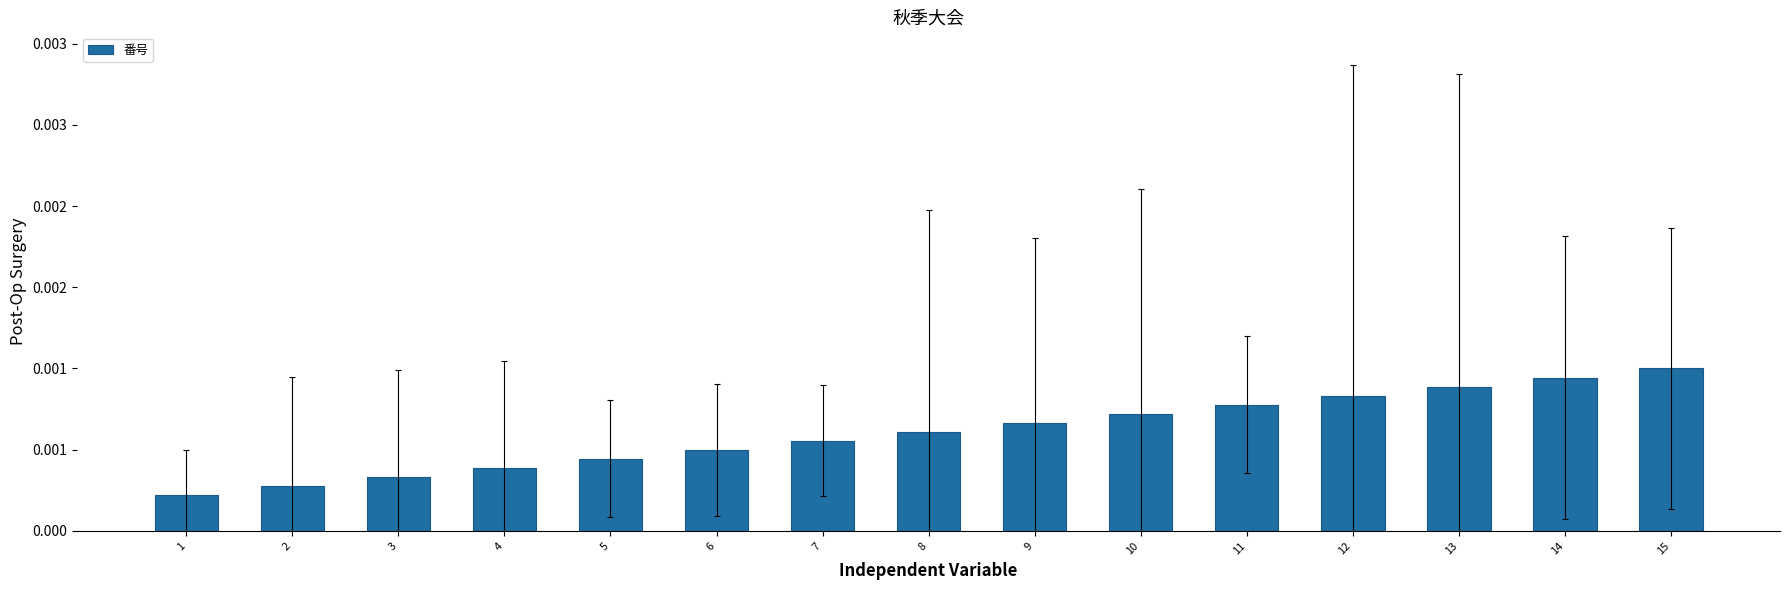

List the labels in order of value, largest first.

15, 14, 13, 12, 11, 10, 9, 8, 7, 6, 5, 4, 3, 2, 1